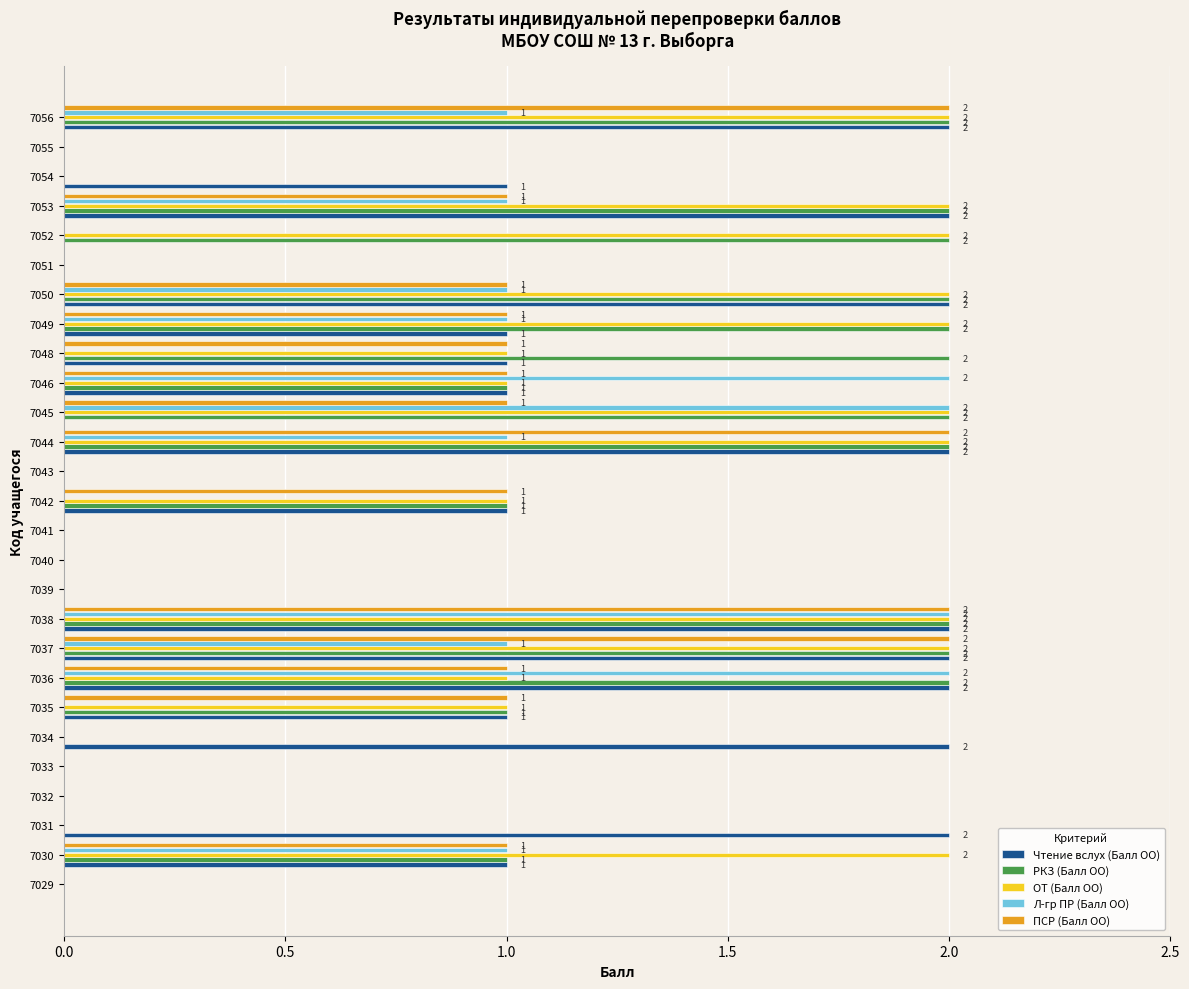

What is the sum of all ПСР (Балл ОО) values?

18